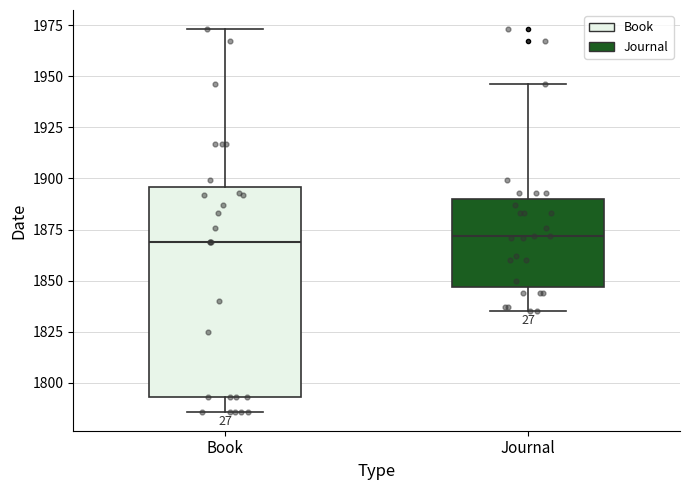

Reading left to right, transcribe this box plot: for each box, give where its median line is, the range the box spans, and where its two whiskers end, as read against the y-axis. The values are not printed on the chart, so give them approximately, as read against the axis.

Book: median 1870, box 1795 to 1895, whiskers 1785 to 1975
Journal: median 1870, box 1845 to 1890, whiskers 1835 to 1945